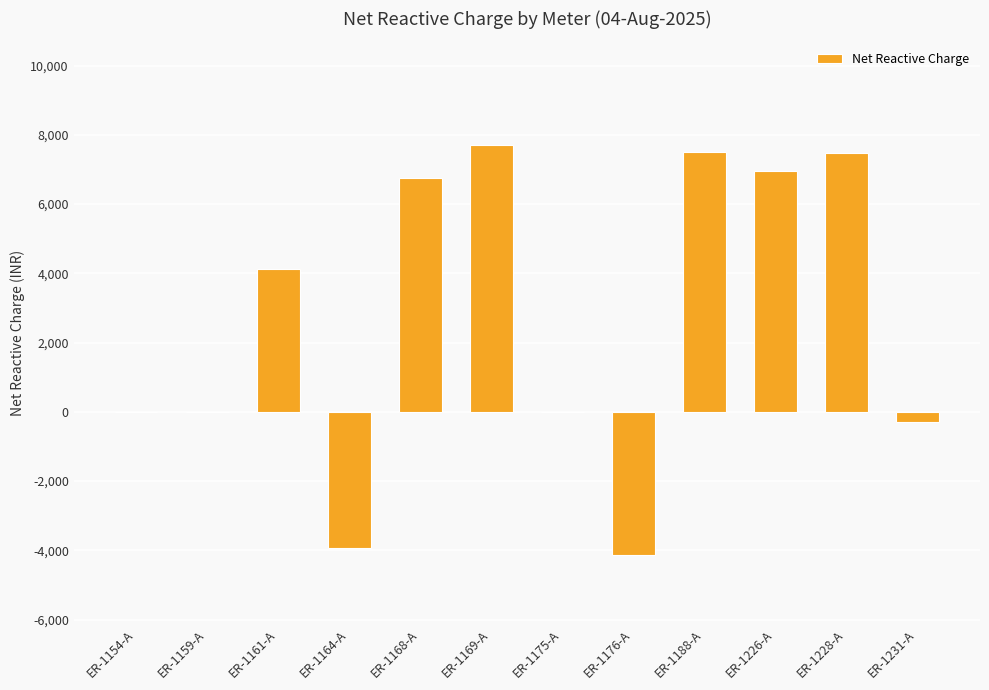

Count the number of data series in this chart.

1